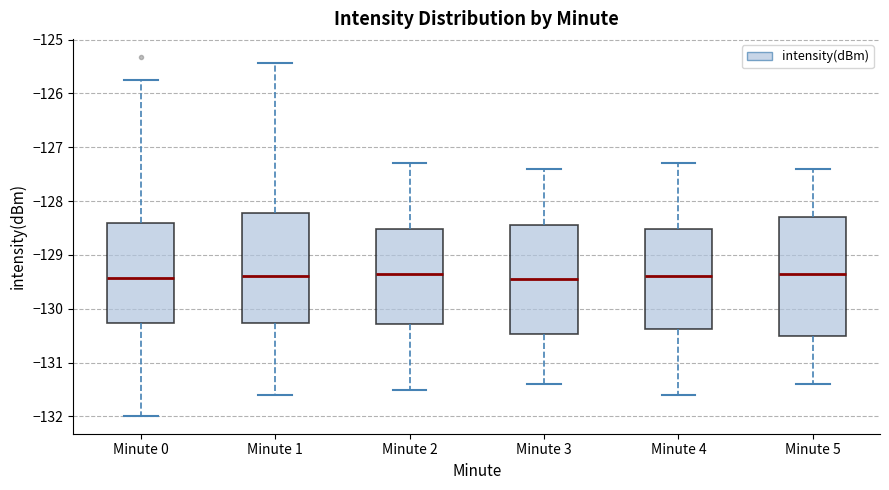

Which box is the tallest, from its lower edge to its upper edge?

Minute 5